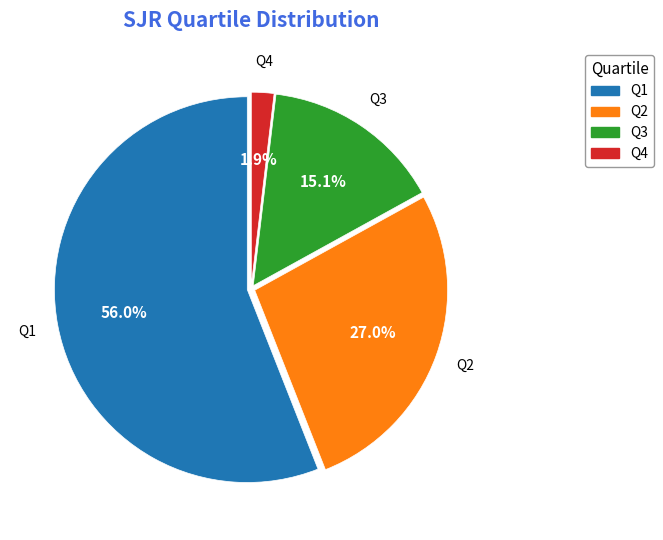

Which slice is the smallest?

Q4